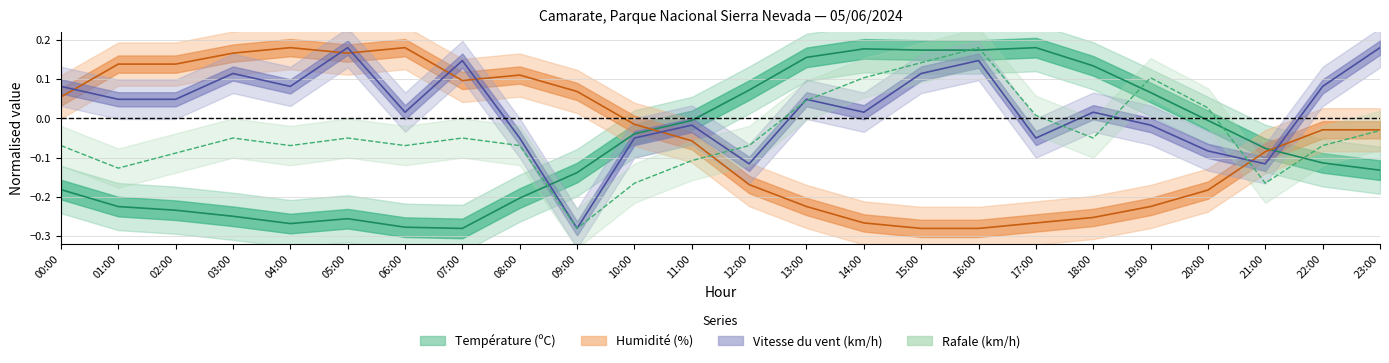

What is the maximum value for Rafale (km/h)?

0.2